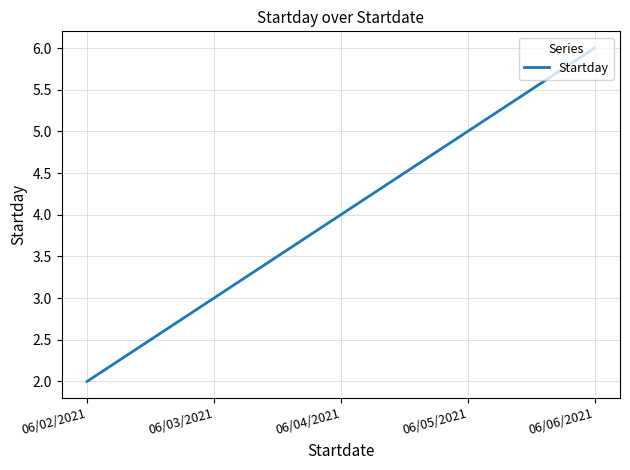

What position from the left is 06/04/2021?

3